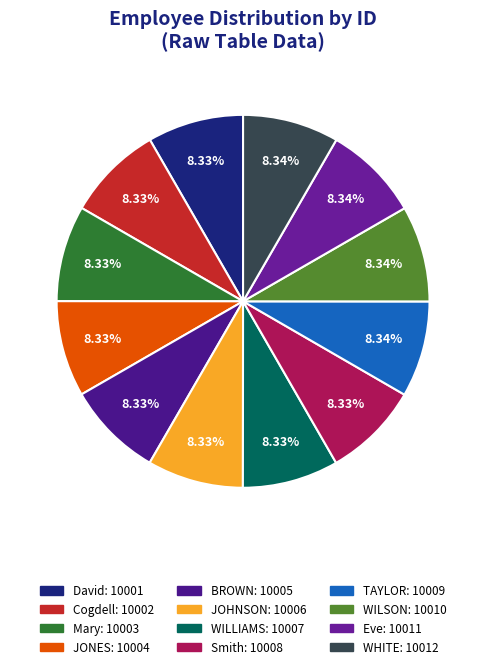

Do Smith and WILSON together represent more than half of the pie?

No